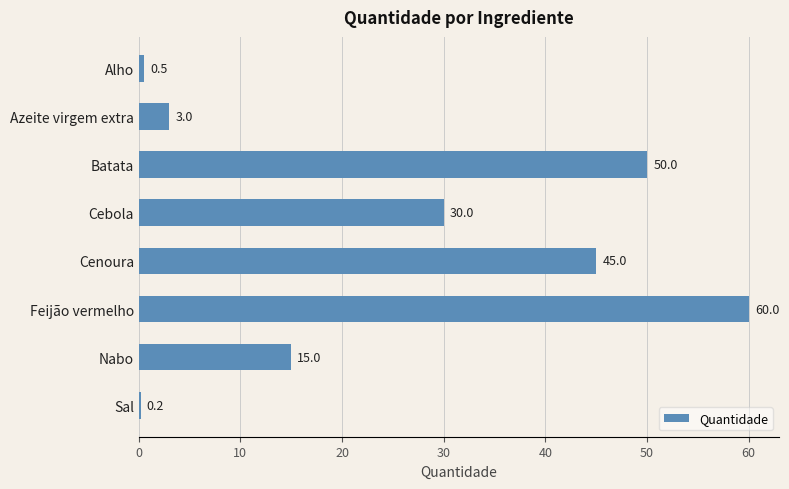

List the labels in order of value, largest first.

Feijão vermelho, Batata, Cenoura, Cebola, Nabo, Azeite virgem extra, Alho, Sal